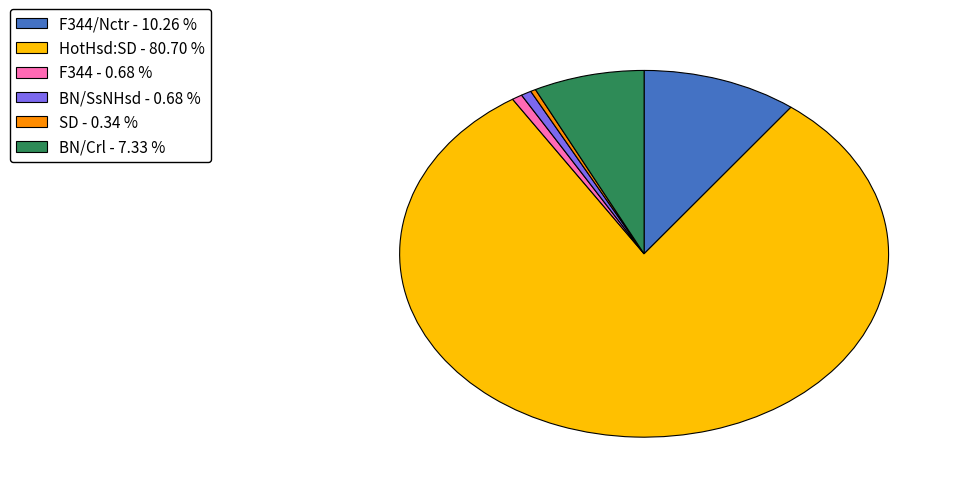

Which has a higher value, F344/Nctr - 10.26 % or SD - 0.34 %?

F344/Nctr - 10.26 %